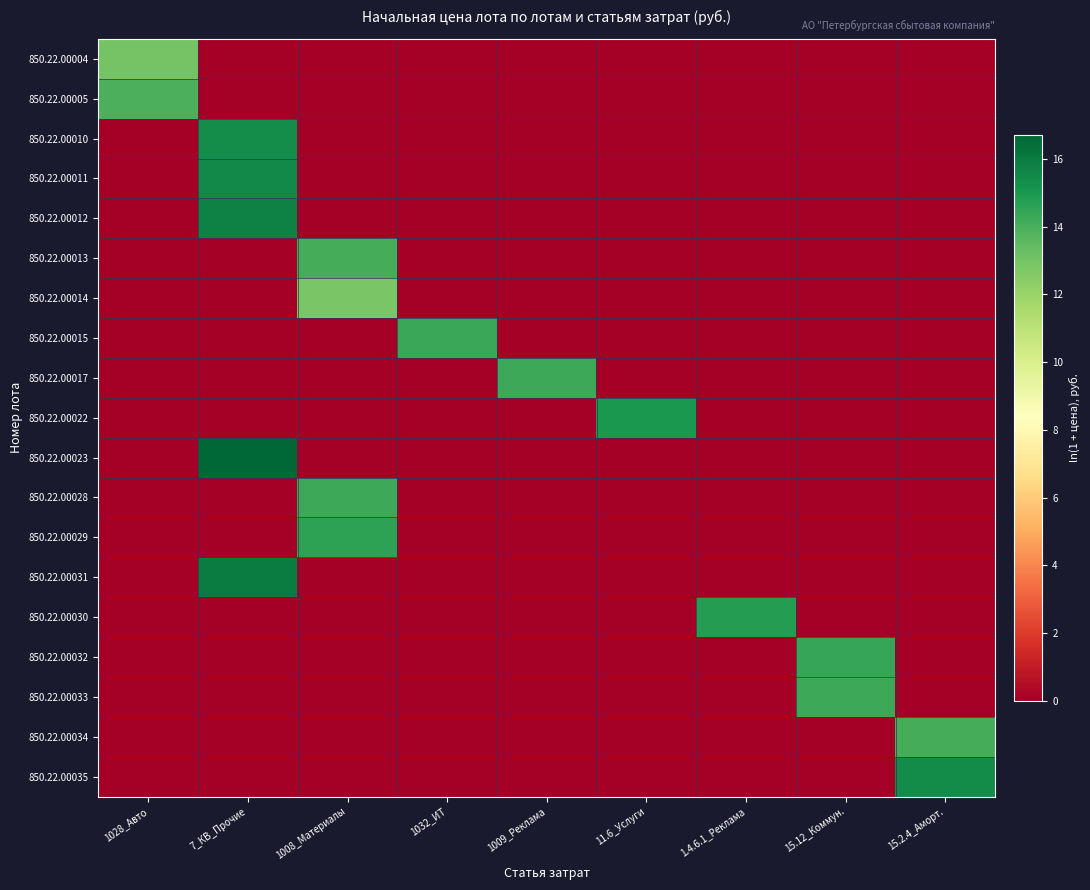

What is the total value across all series at 15.12_Коммун.?

28.7